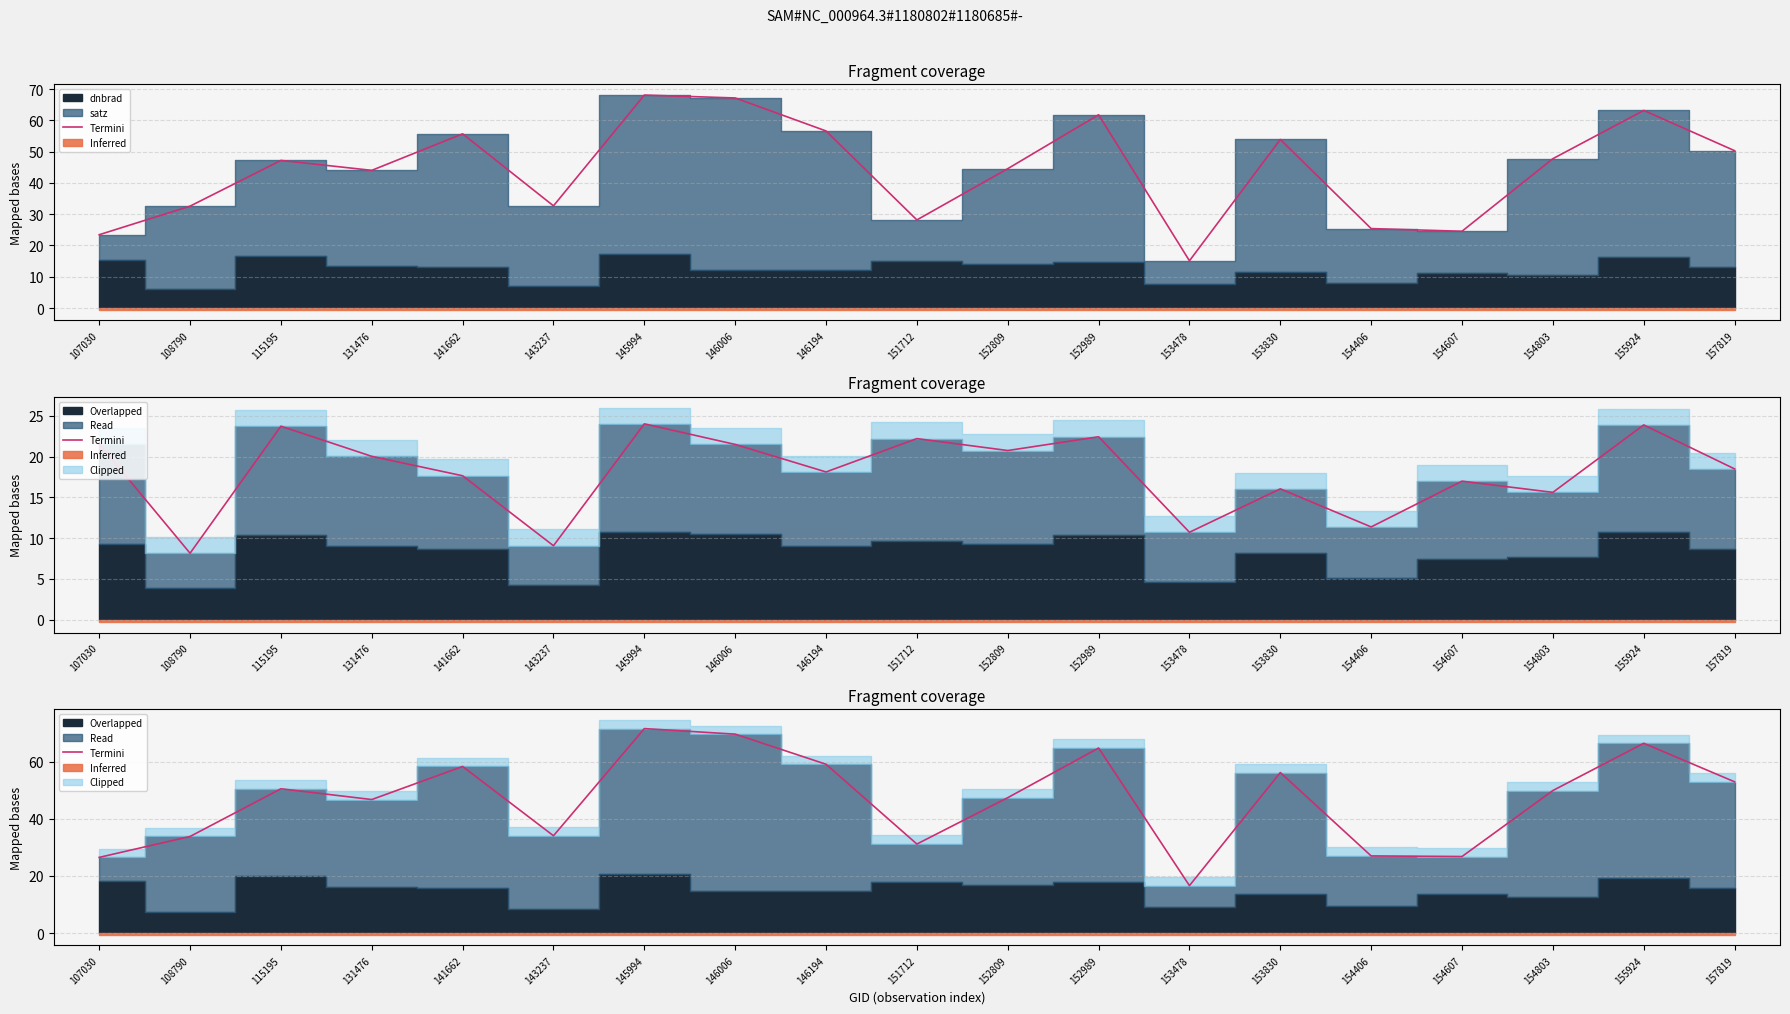

The value at 154803 is 16.0. True or false?

False